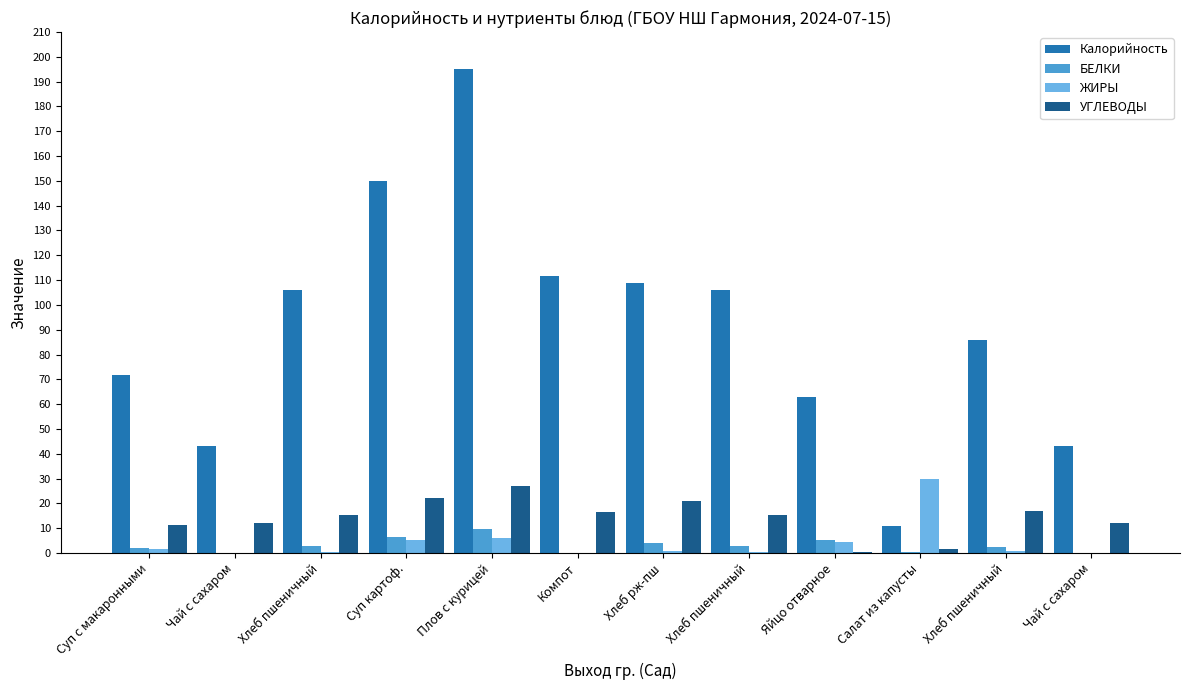

Which series has the widest spread of values?

Калорийность